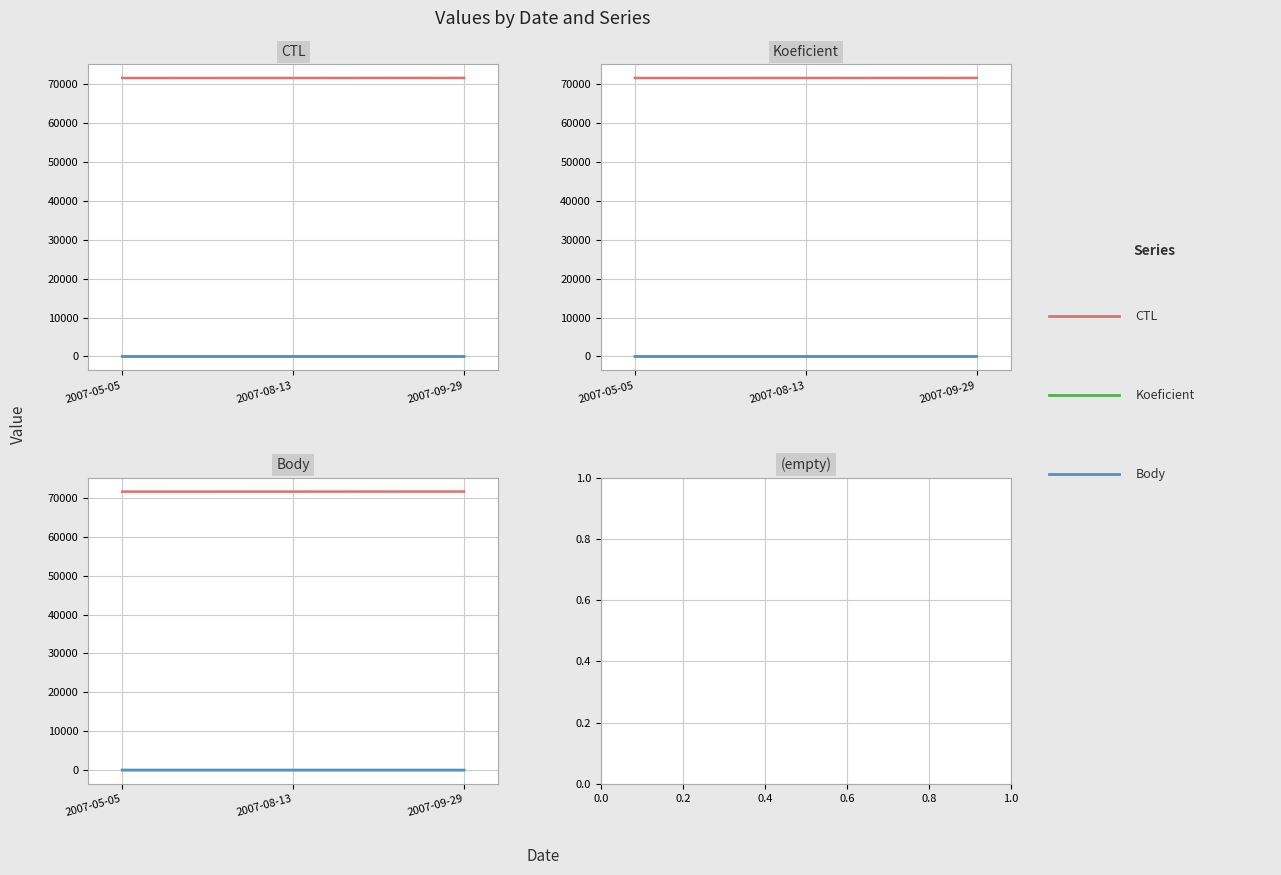

Is it true that Body equals 0.6 at 2007-08-13?

False